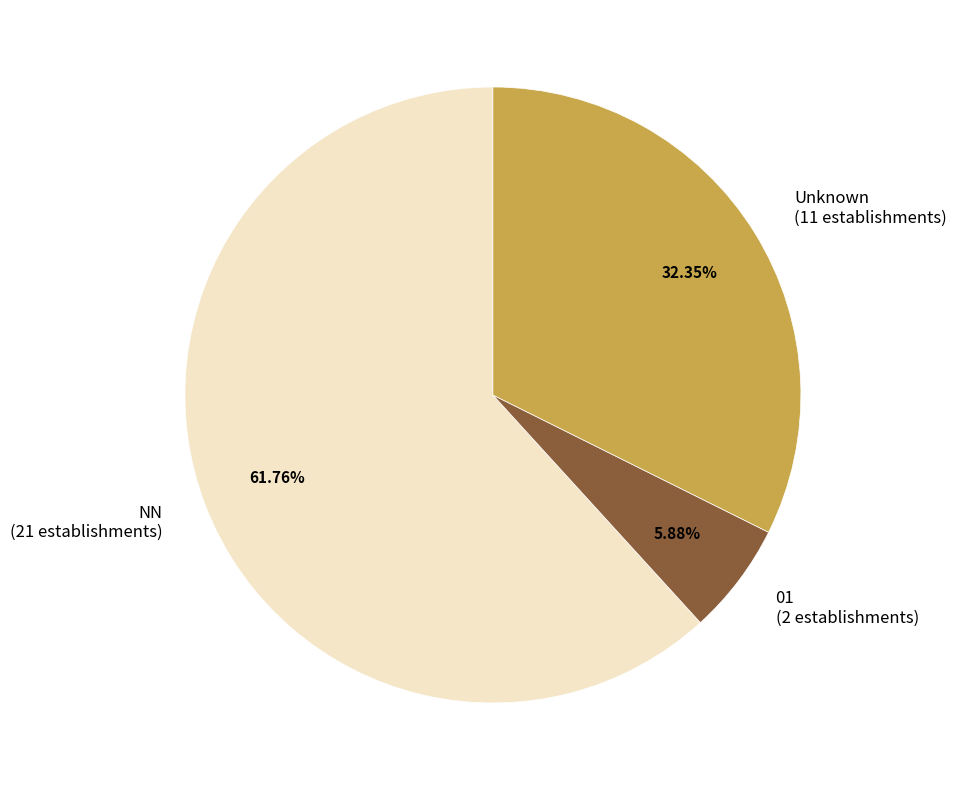

Do NN and Unknown together represent more than half of the pie?

Yes